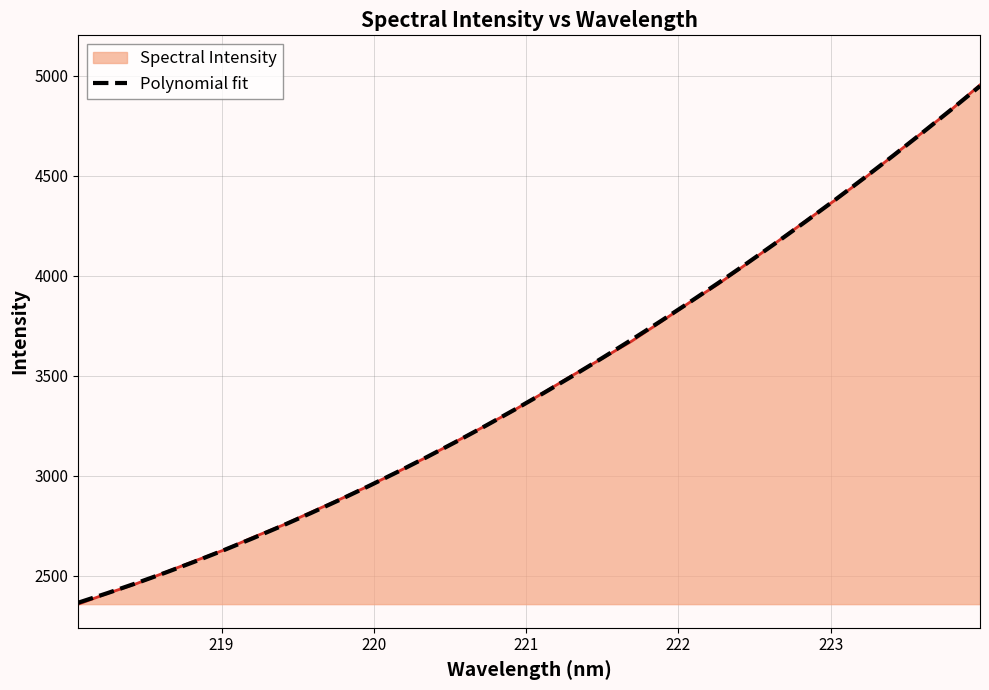

What is the smallest value displayed?

2358.8